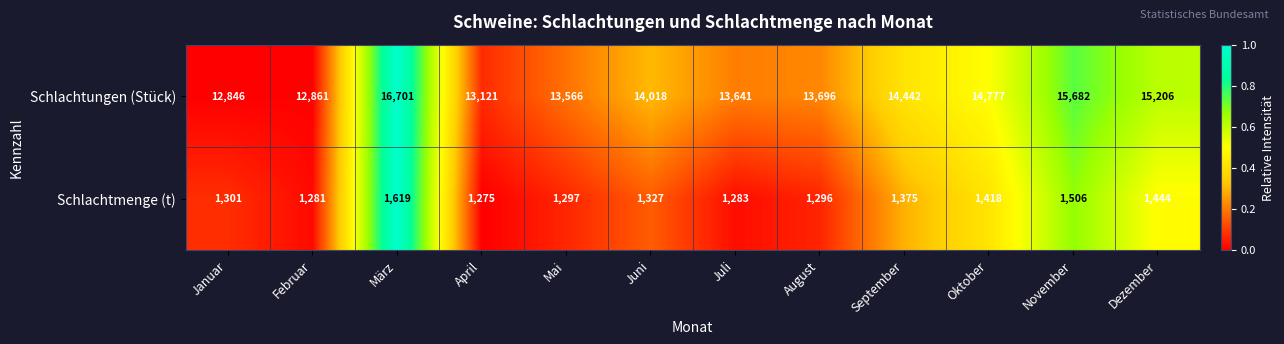

What is the difference between the highest and lowest values at März?

15082